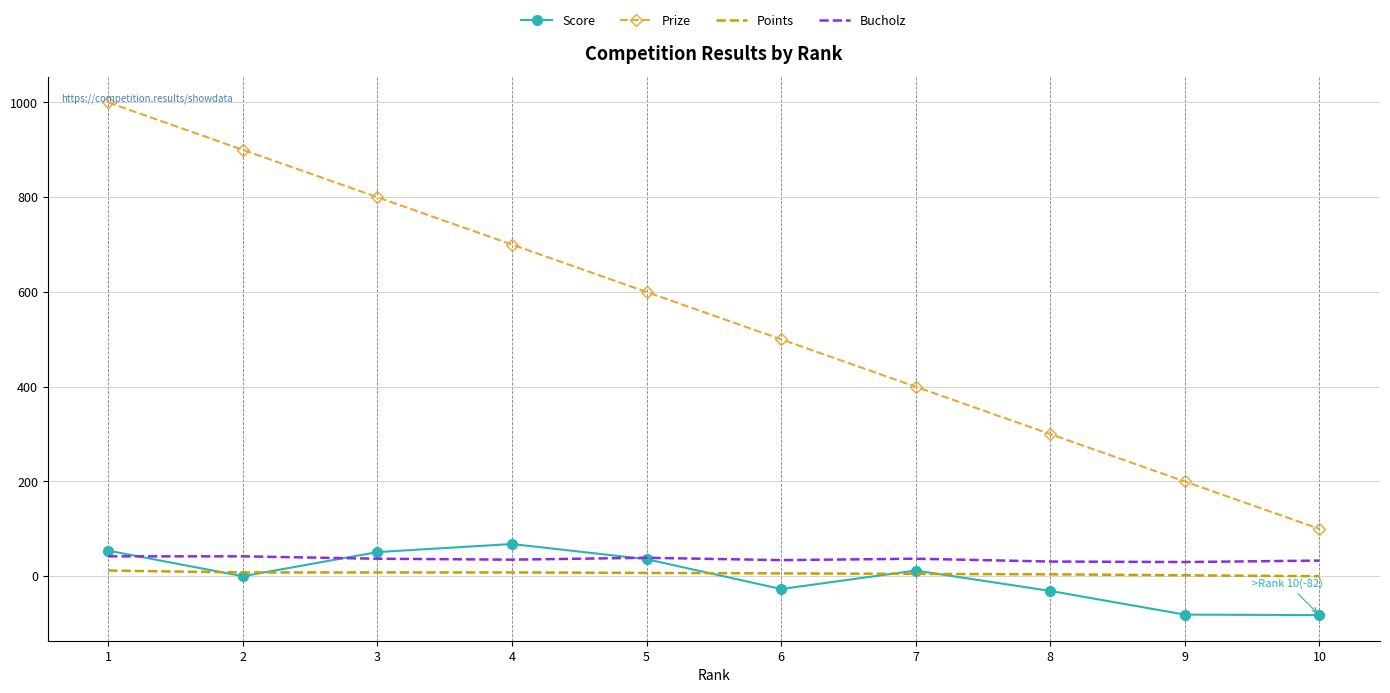

True or false: Points and Prize cross at least once.

False